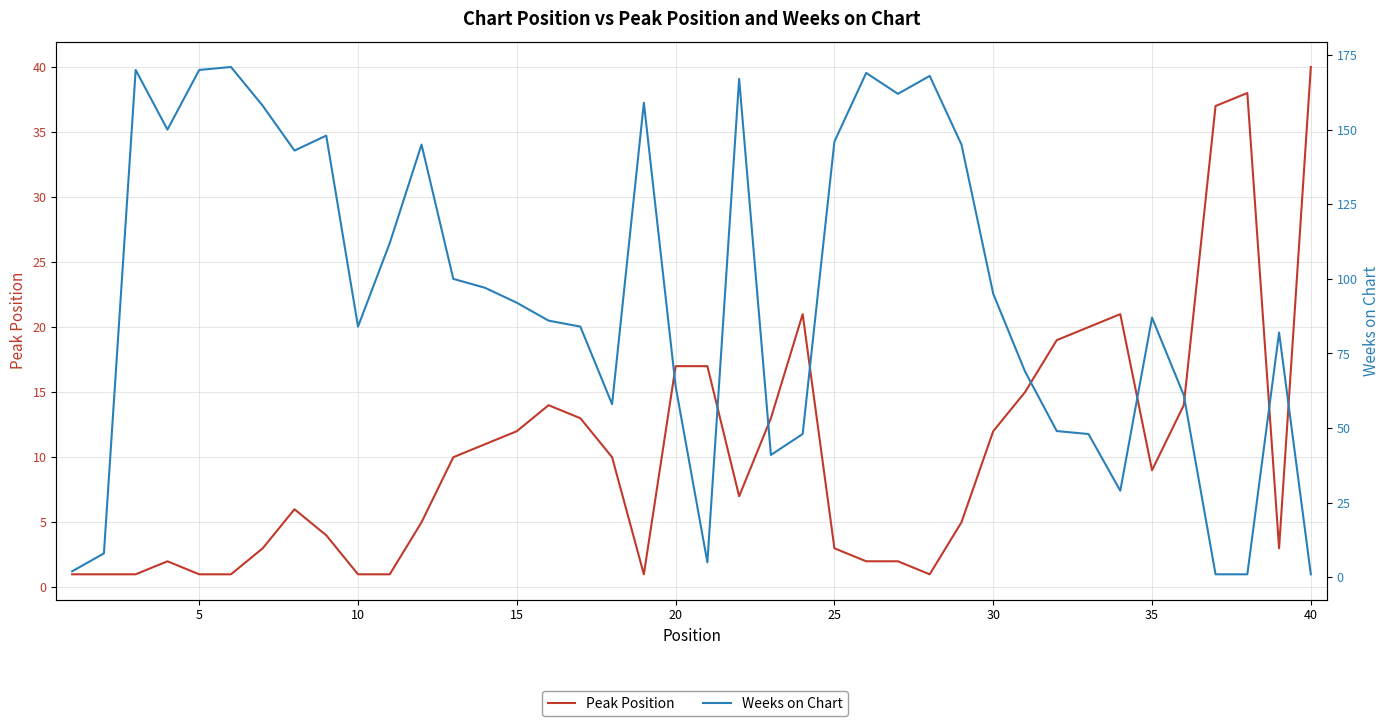

After their last crossing, which series has the higher values: Peak Position or Weeks on Chart?

Peak Position